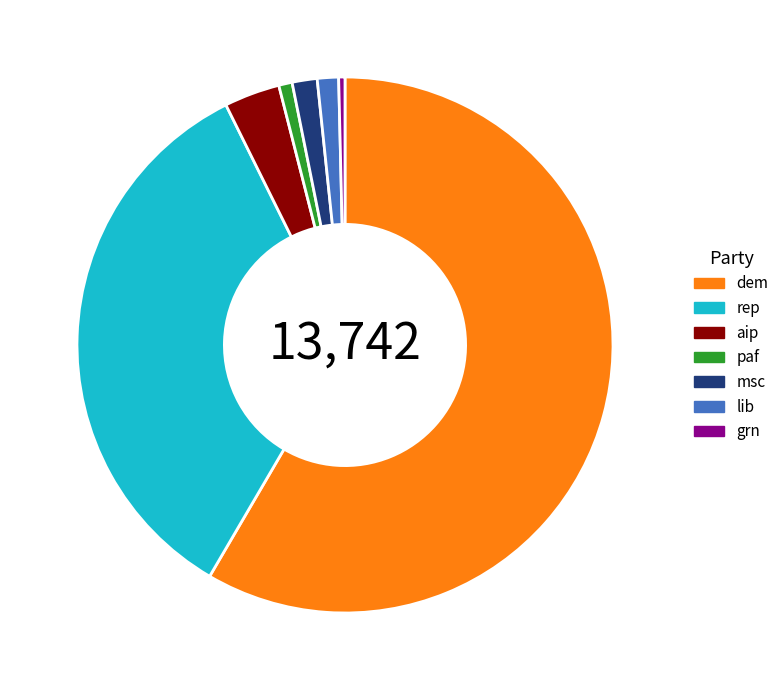

Which category accounts for the majority?

dem